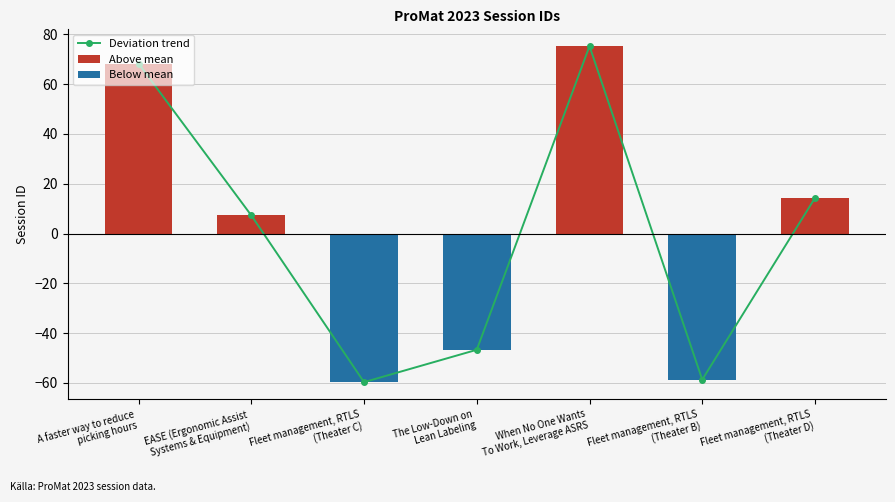

List the labels in order of Deviation trend value, largest first.

When No One Wants
To Work, Leverage ASRS, A faster way to reduce
picking hours, Fleet management, RTLS
(Theater D), EASE (Ergonomic Assist
Systems & Equipment), The Low-Down on
Lean Labeling, Fleet management, RTLS
(Theater B), Fleet management, RTLS
(Theater C)